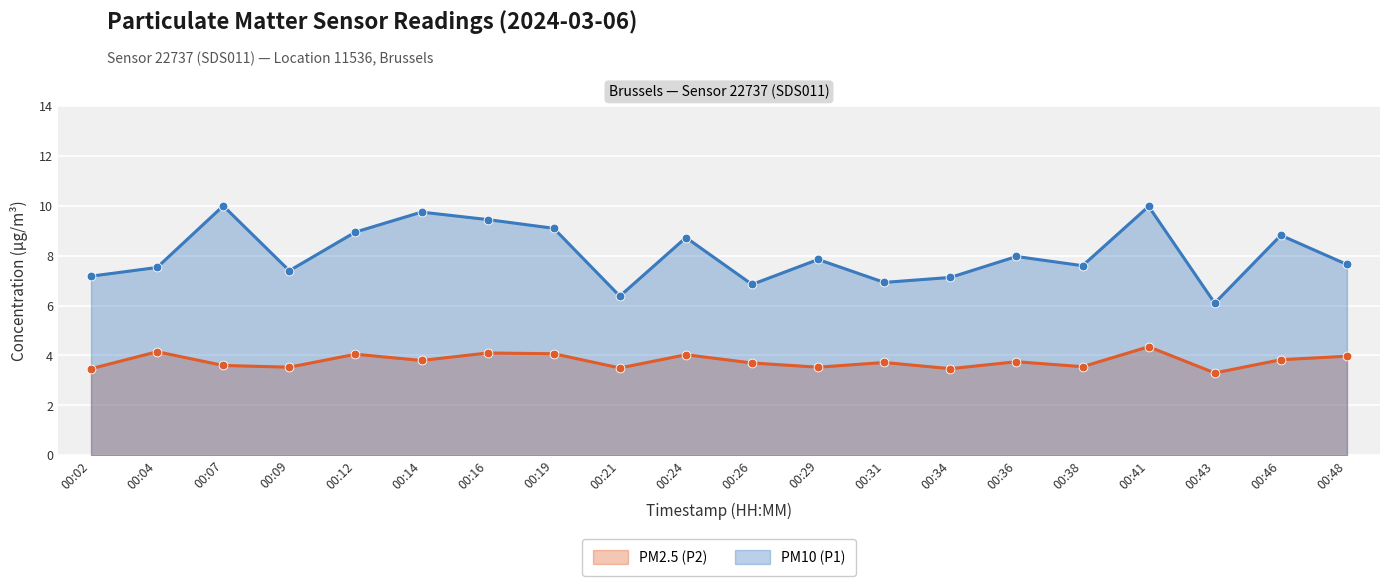

Which series reaches the minimum Y coordinate?

PM2.5 (P2)